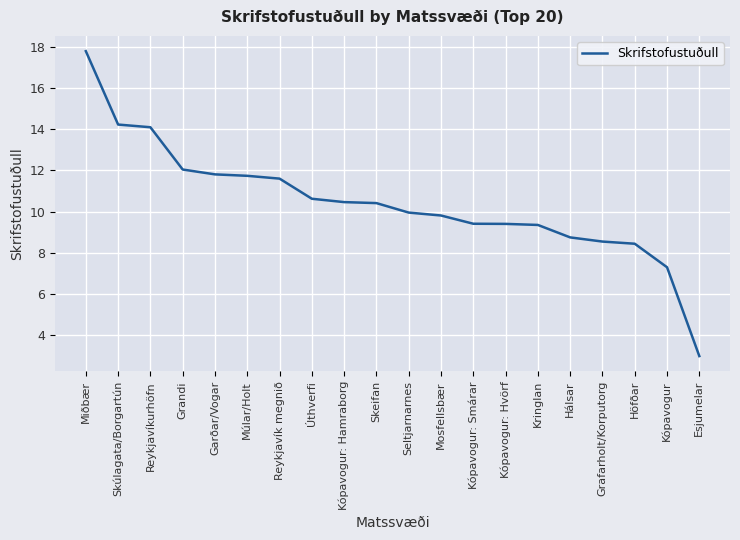

At which category does the chart reach its peak across all series?

Miðbær